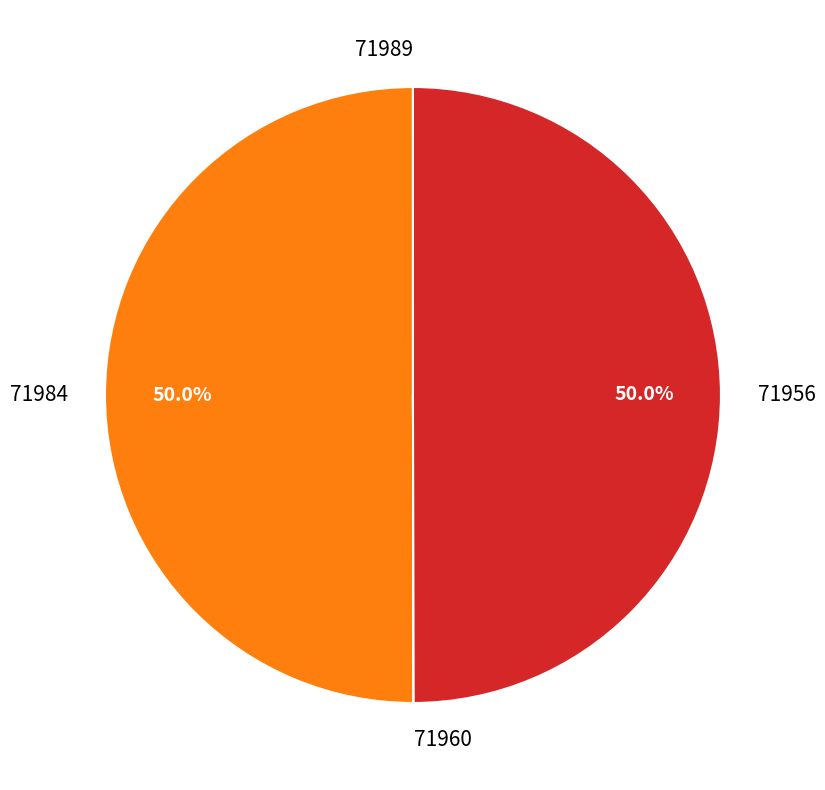

What percentage is NOT represented by 71956?

50.0%